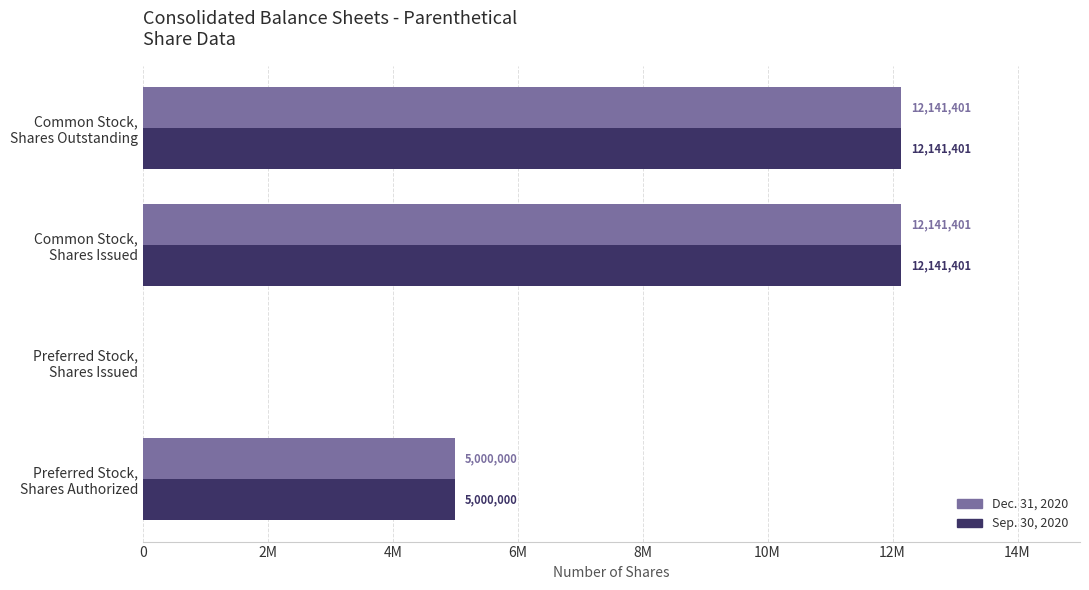

What are all the series names shown in the legend?

Dec. 31, 2020, Sep. 30, 2020